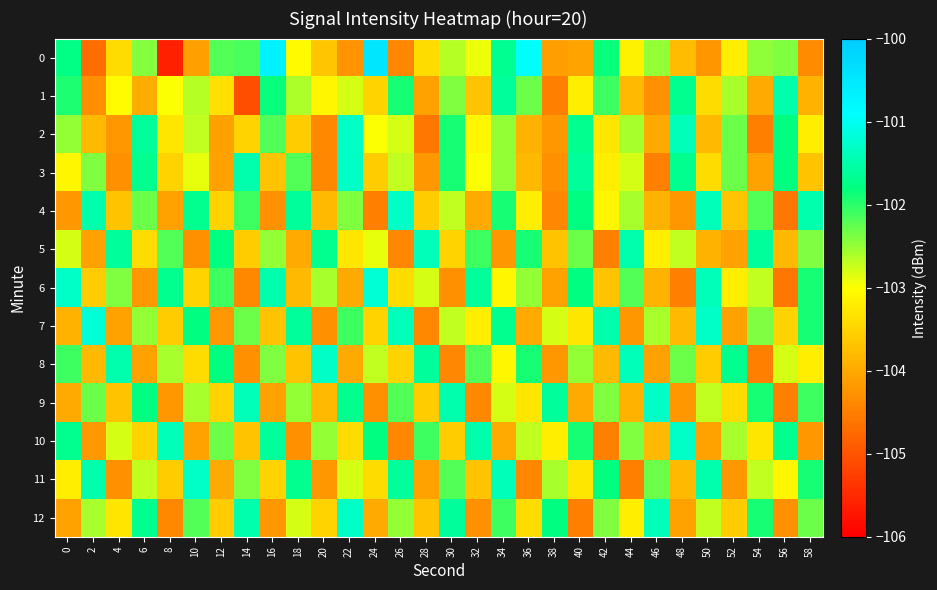

What is the spread (max minus min) of values at 12?

2.4